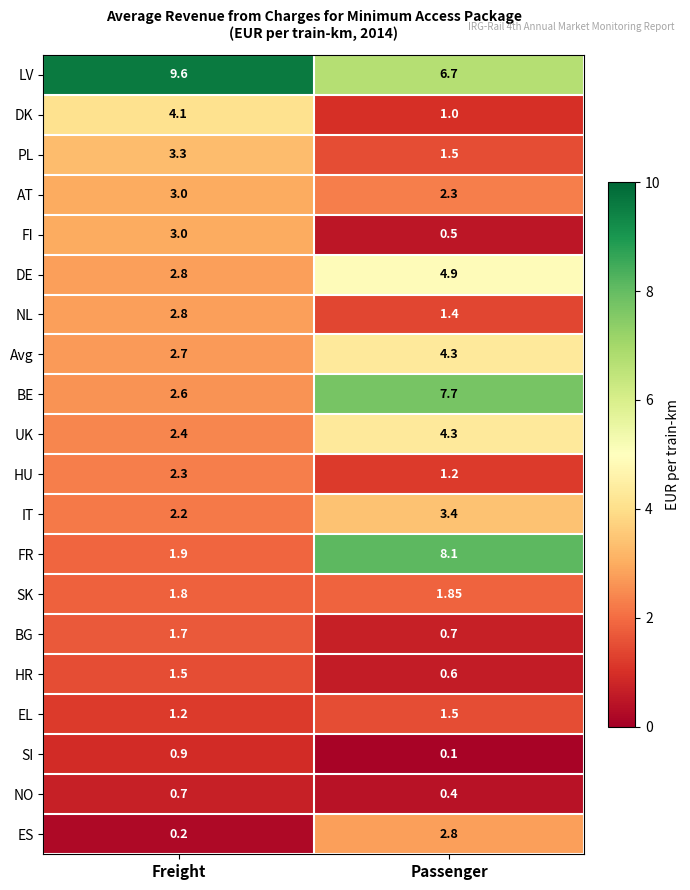

At which label does AT reach its minimum?

Passenger